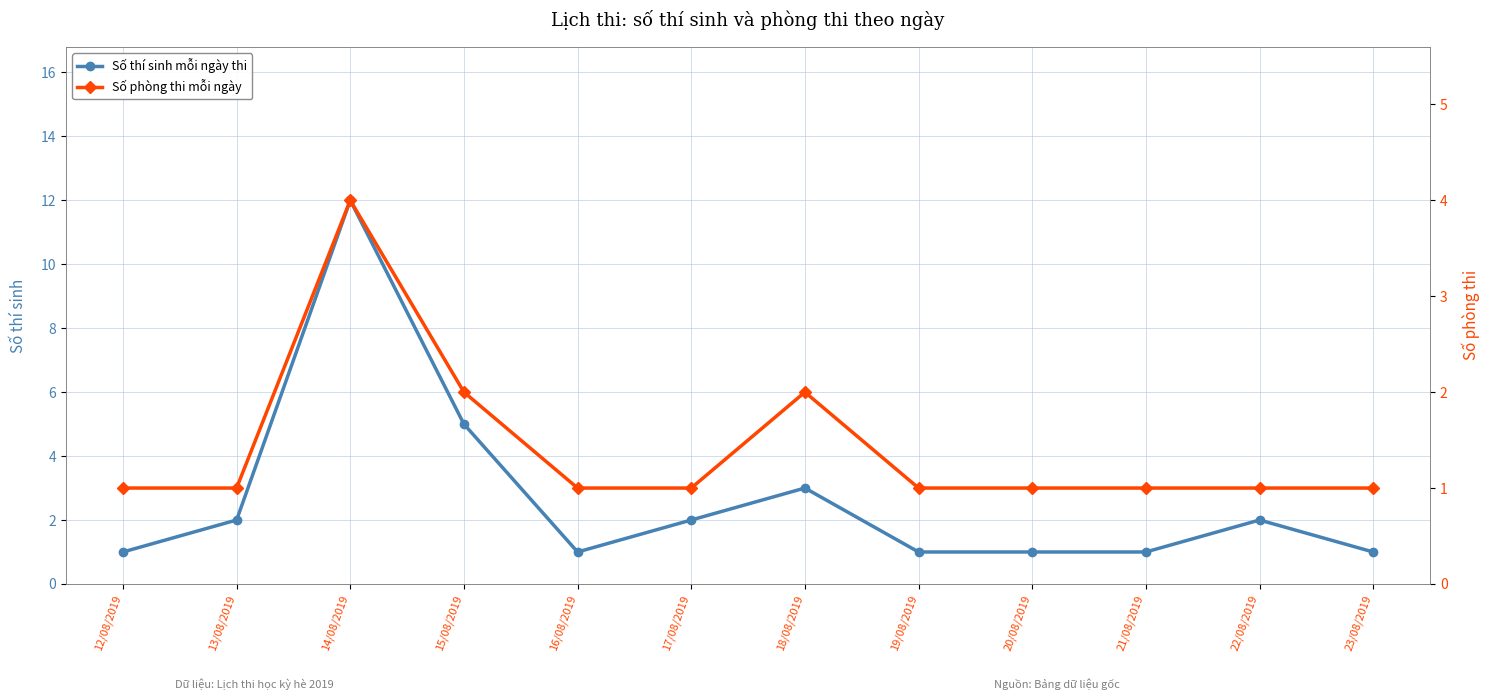

Is this an area chart (filled region under the line)?

No